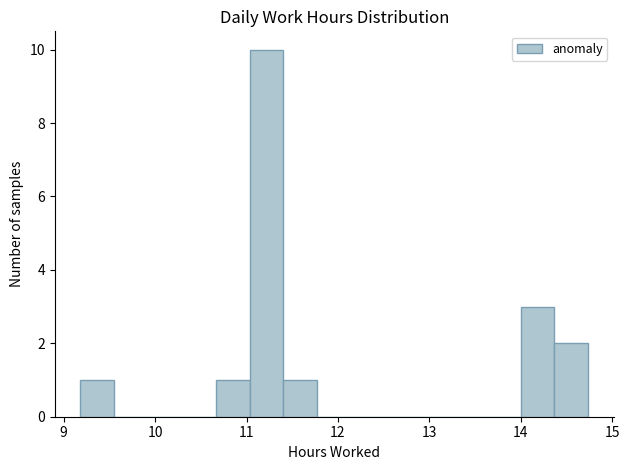

Read against the x-axis, roughly where is the centre of the tallest bar?

11.2